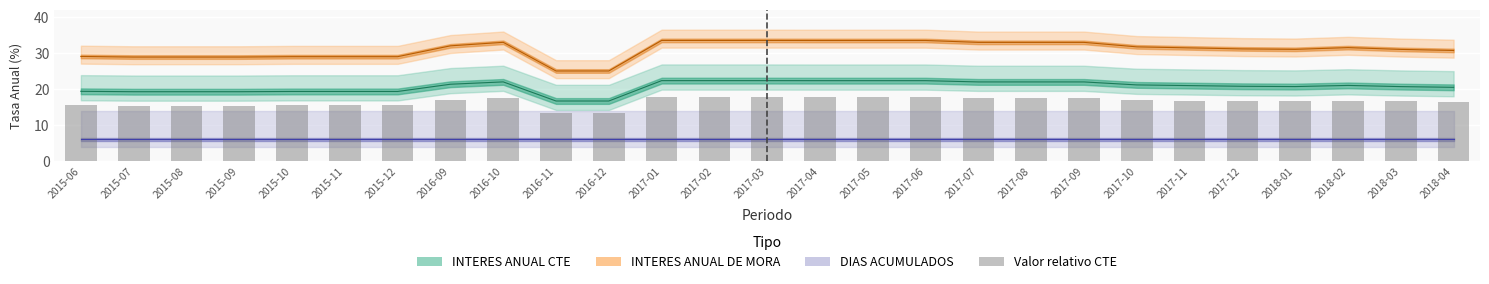

What is the average value?

16.5